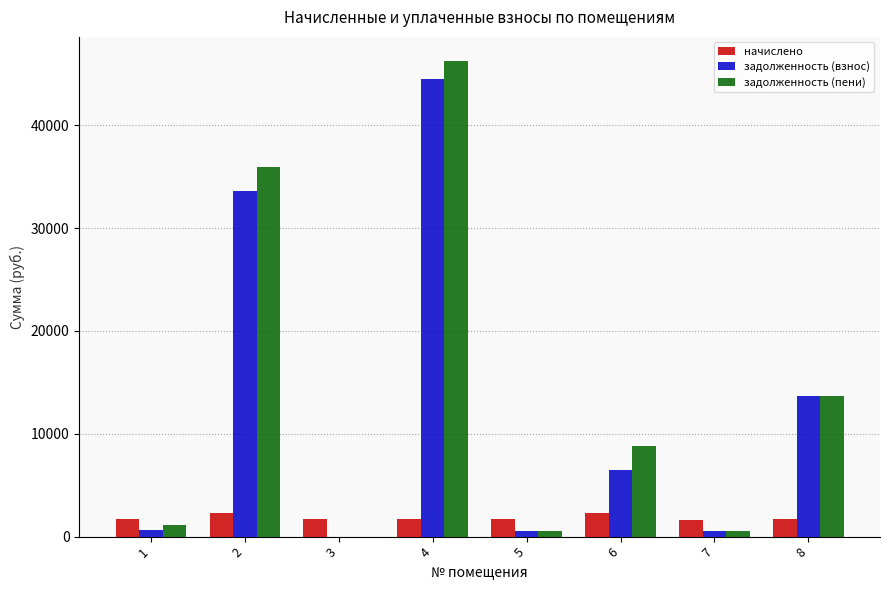

What is the total value across all series at 4?

92577.9